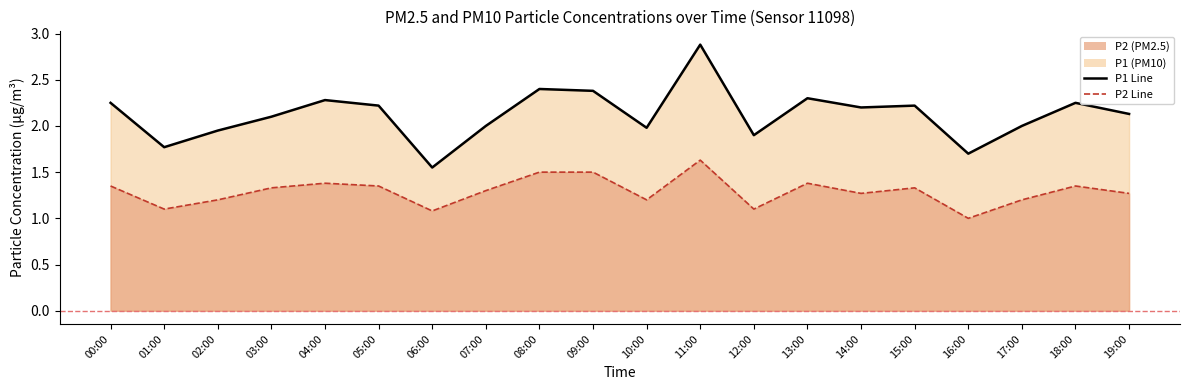

Rank the series by their average value, from highest to lowest.

P1, P2